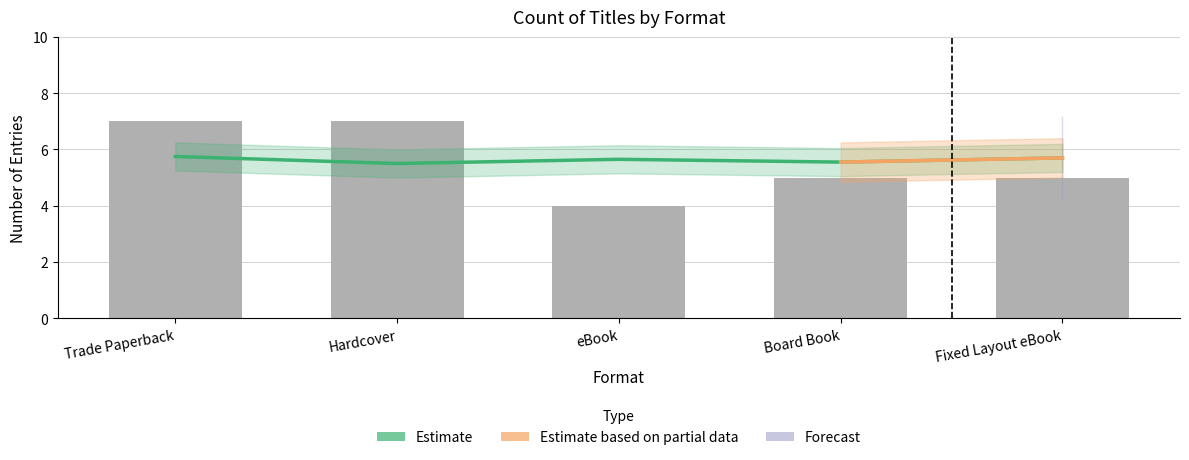

What is the maximum value shown in the chart?

7